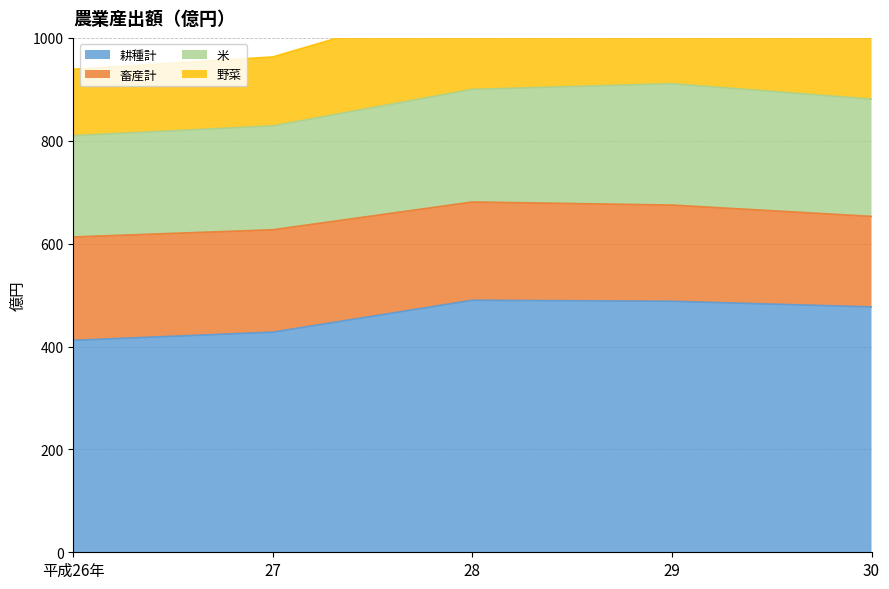

Between 30 and 27, which is larger?

30